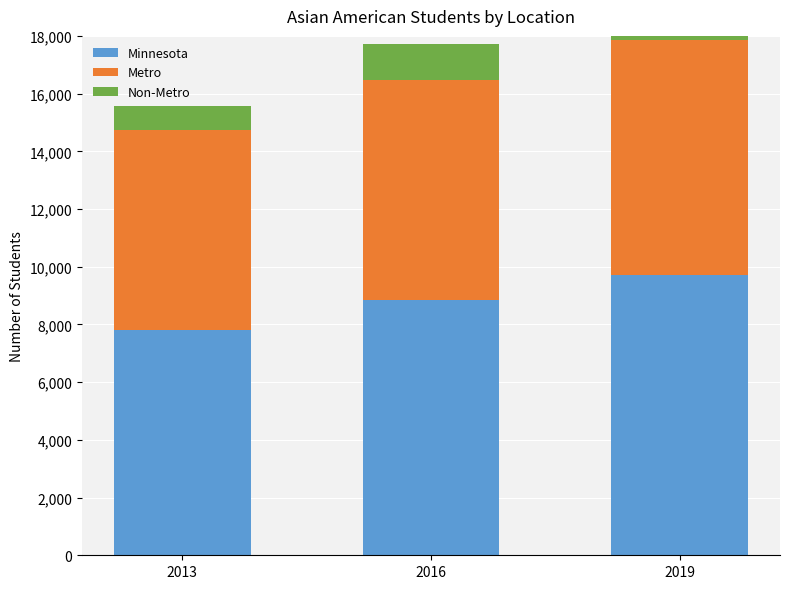

Read the Minnesota value at 2016, to the nearest 10.

8860